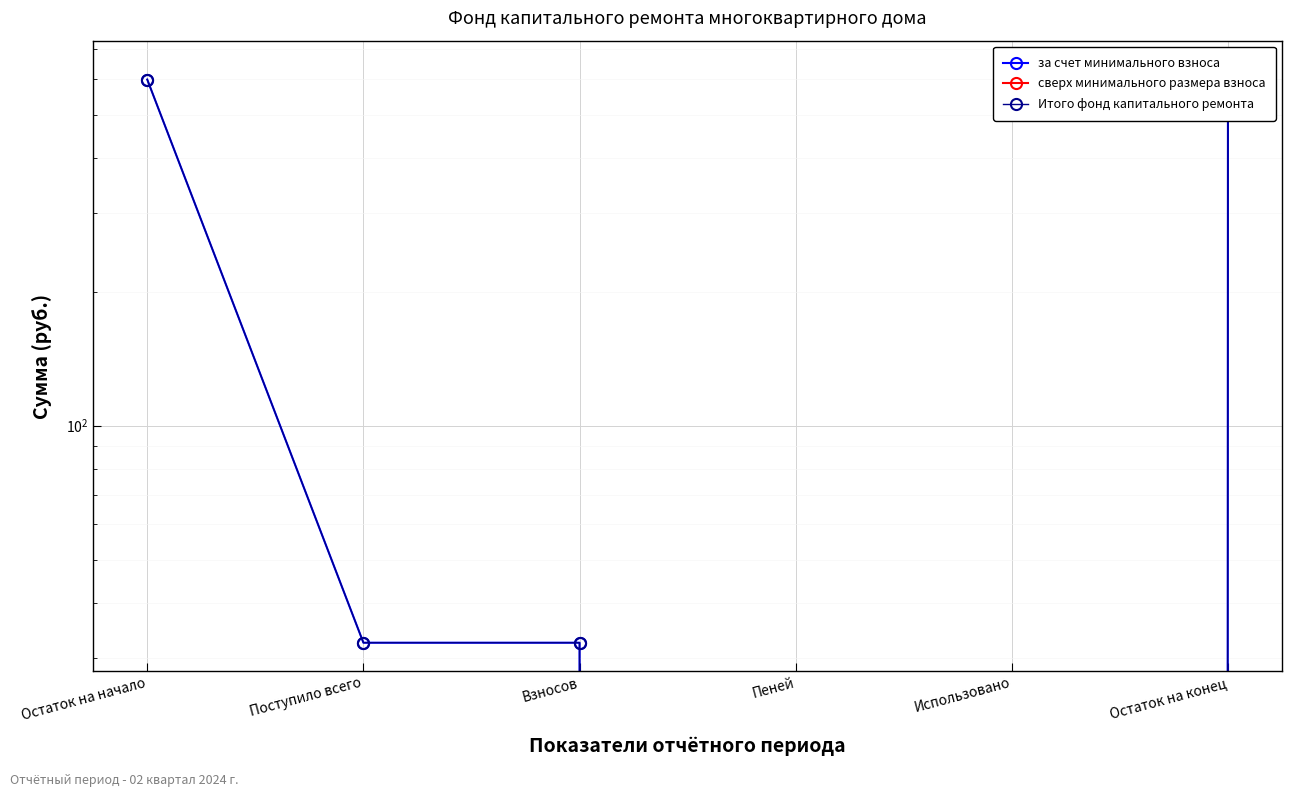

True or false: за счет минимального взноса has a value of 0.0 at Использовано.

True